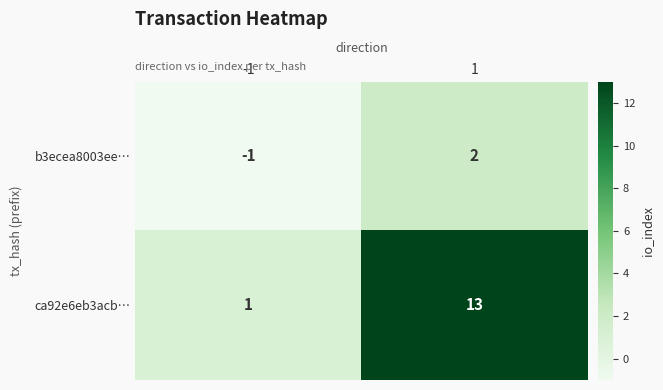

How many categories are shown in the chart?

2